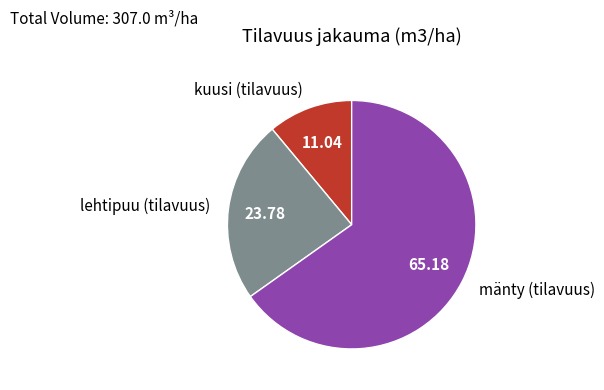

Rank the categories by value from lowest to highest.

kuusi (tilavuus), lehtipuu (tilavuus), mänty (tilavuus)